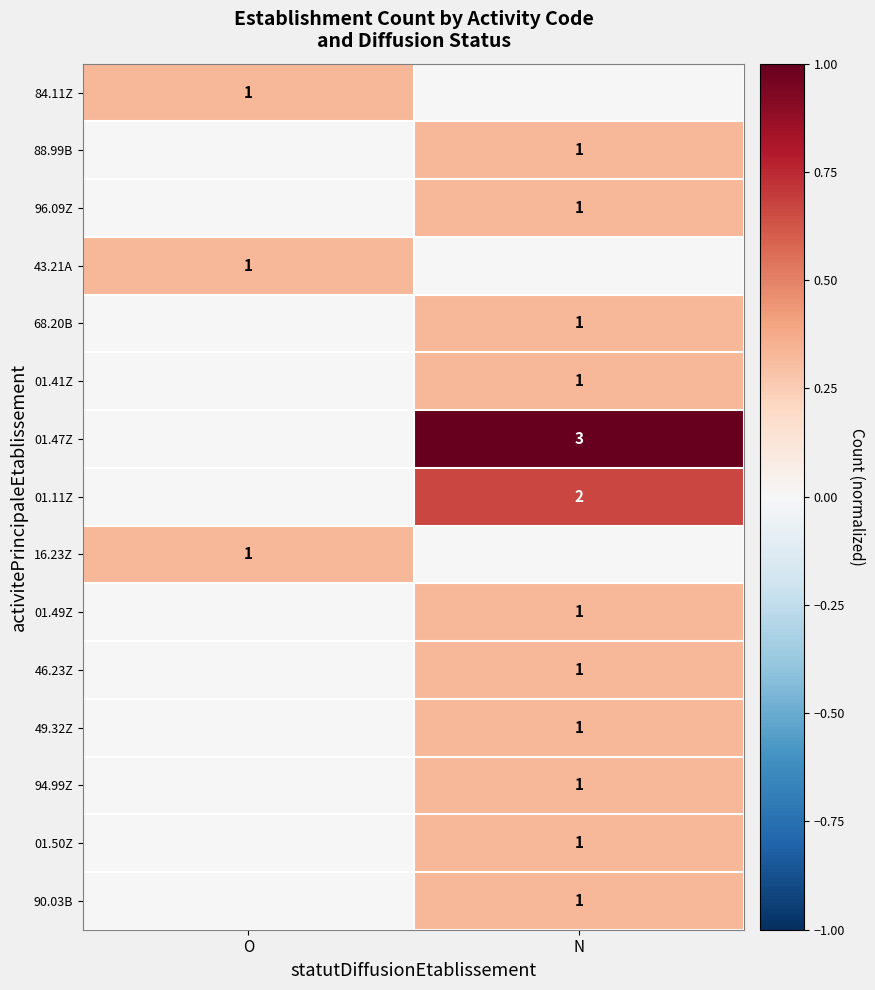

At which category is the sum across all series the highest?

N